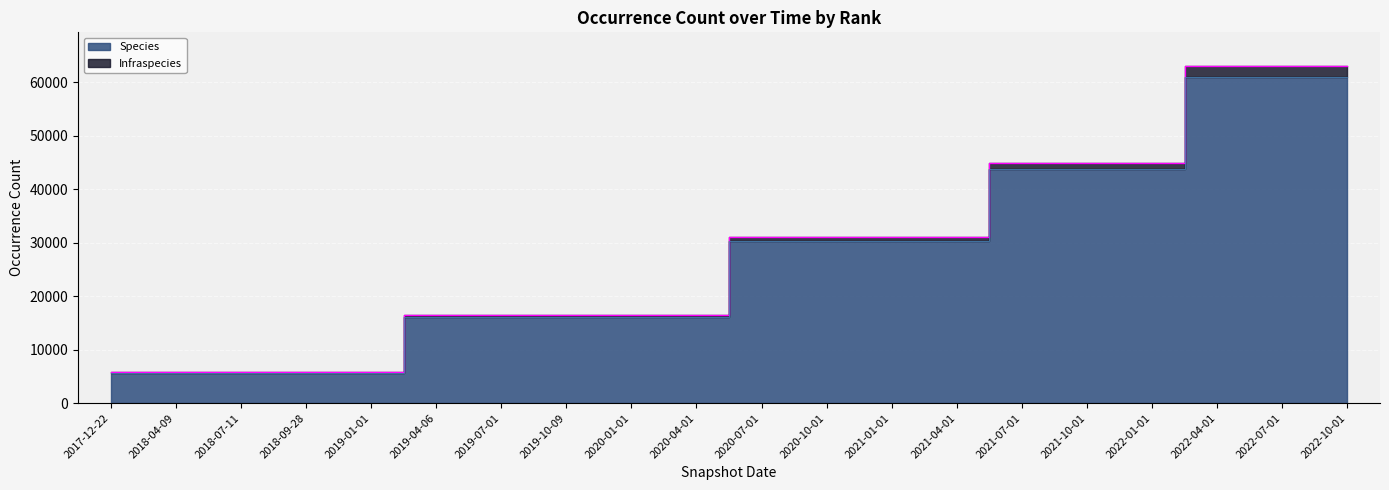

How many Species values are between 16088 and 43811?

12